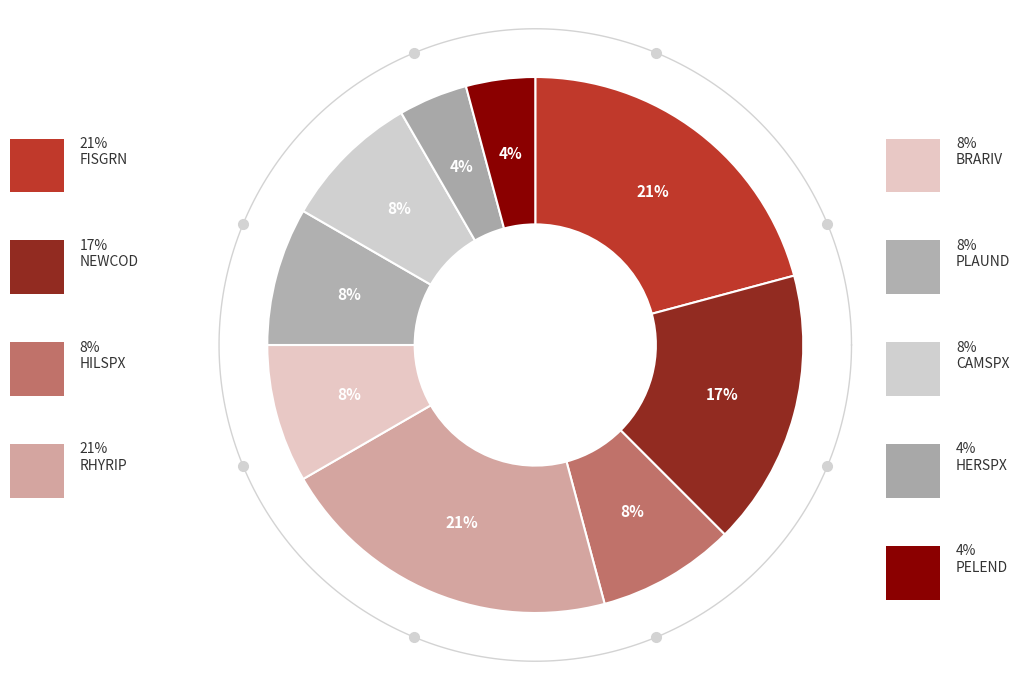

Which has a higher value, RHYRIP or CAMSPX?

RHYRIP